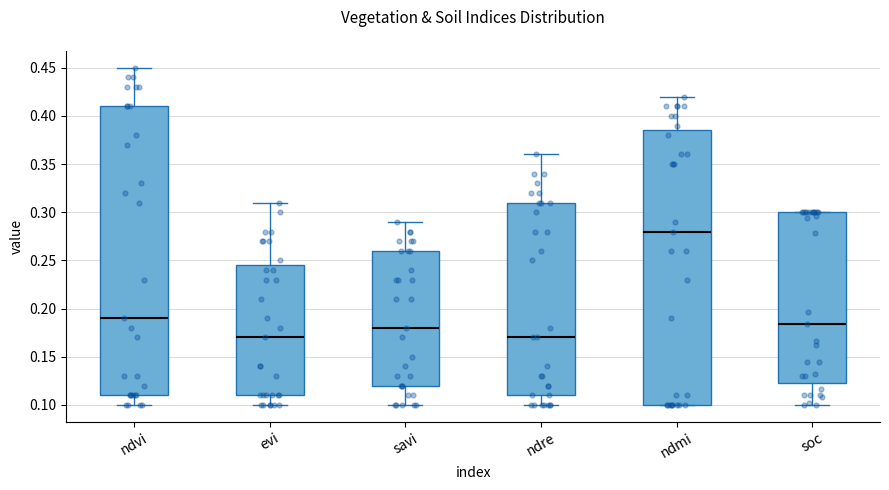

Reading left to right, transcribe this box plot: for each box, give where its median line is, the range the box spans, and where its two whiskers end, as read against the y-axis. The values are not printed on the chart, so give them approximately, as read against the axis.

ndvi: median 0.190, box 0.110 to 0.410, whiskers 0.100 to 0.450
evi: median 0.170, box 0.110 to 0.245, whiskers 0.100 to 0.310
savi: median 0.180, box 0.120 to 0.260, whiskers 0.100 to 0.290
ndre: median 0.170, box 0.110 to 0.310, whiskers 0.100 to 0.360
ndmi: median 0.280, box 0.100 to 0.385, whiskers 0.100 to 0.420
soc: median 0.185, box 0.125 to 0.300, whiskers 0.100 to 0.300